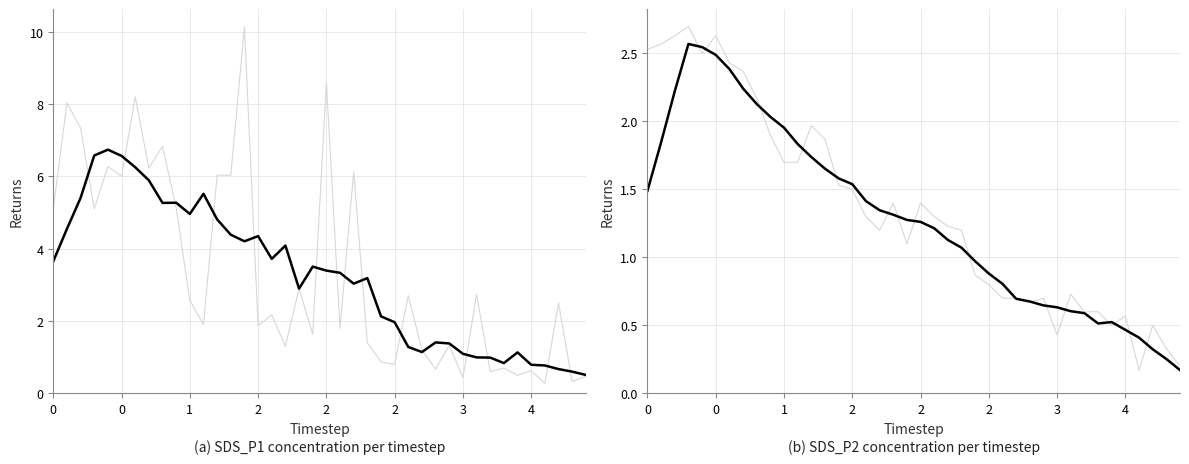

What is the difference between the second highest and second lowest values in the SDS_P1 smoothed series?

6.0